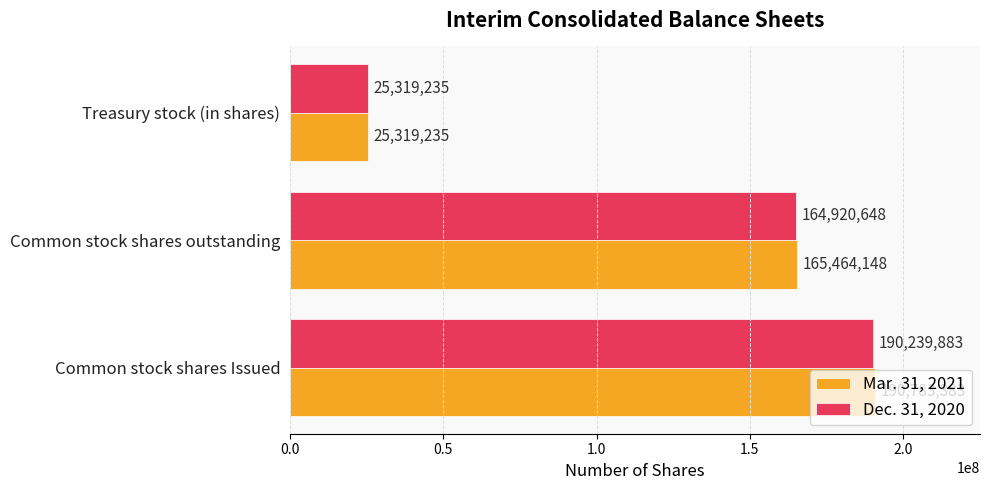

Rank the series at Common stock shares Issued from highest to lowest value.

Mar. 31, 2021, Dec. 31, 2020